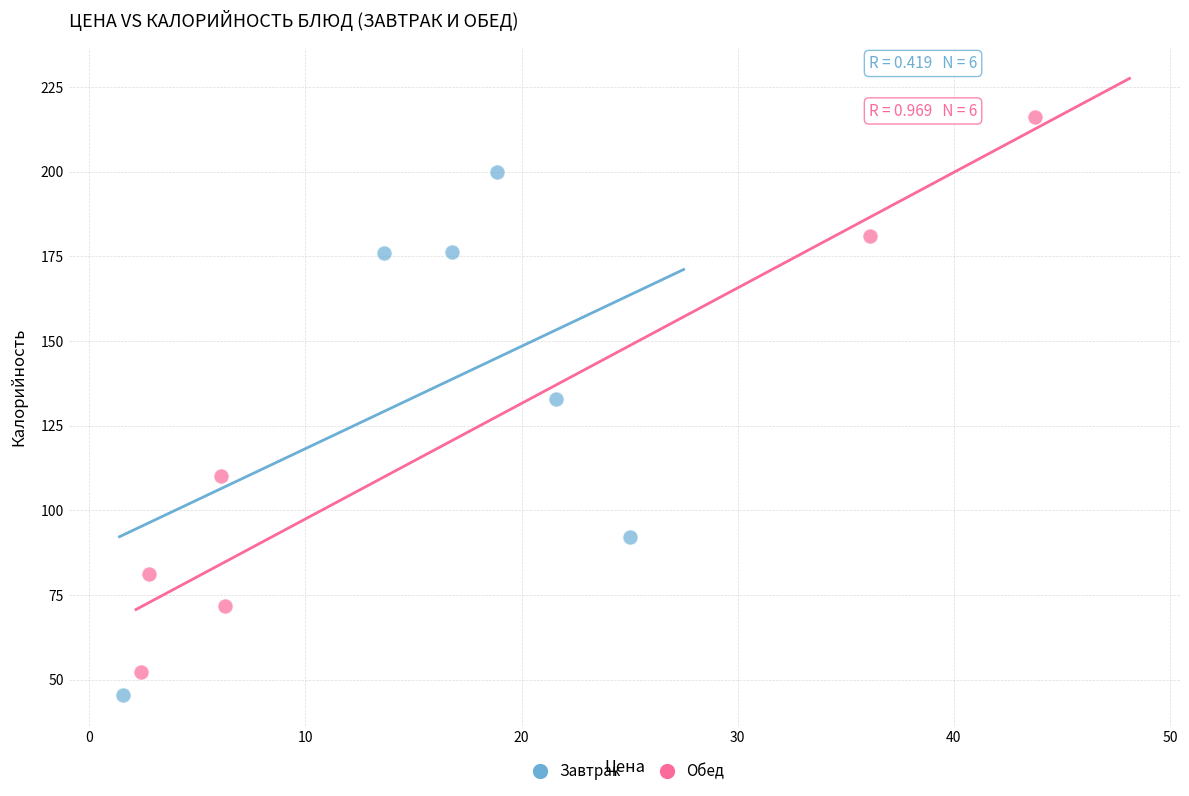

Which series reaches the minimum Y coordinate?

Завтрак